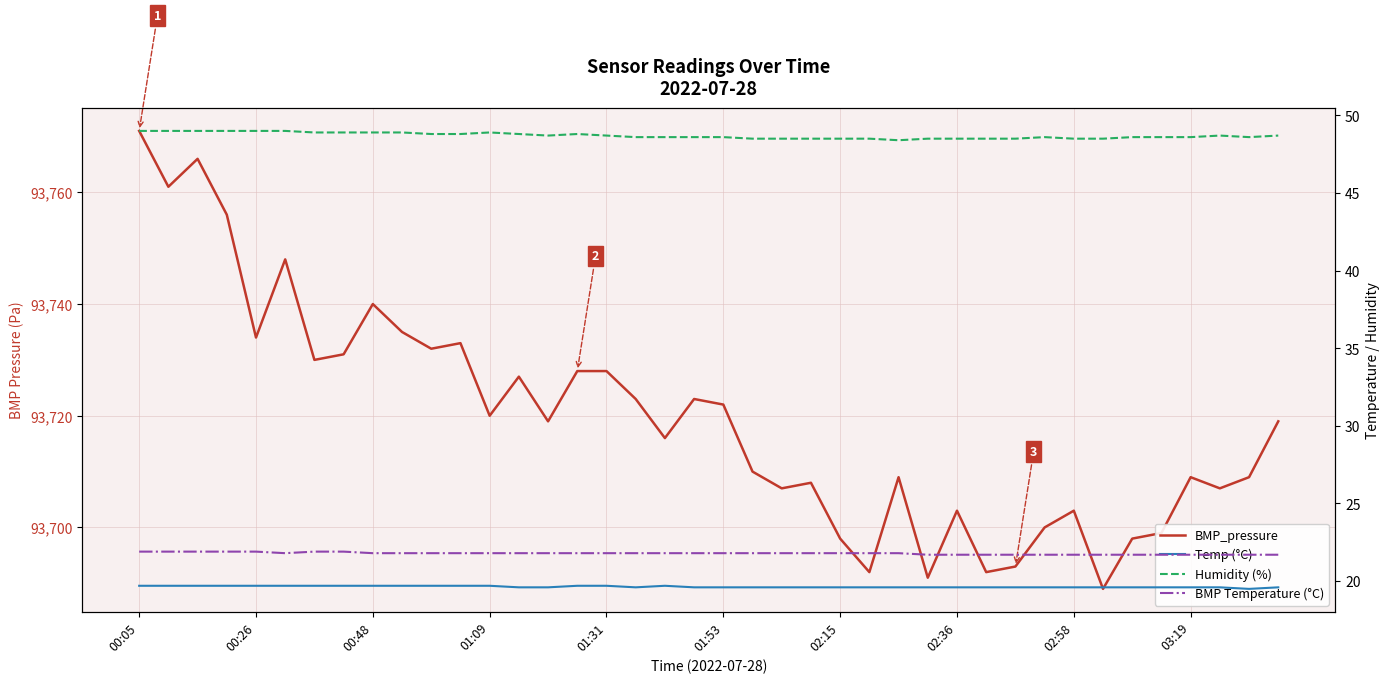

True or false: BMP Temperature (°C) and BMP_pressure intersect in this chart.

False